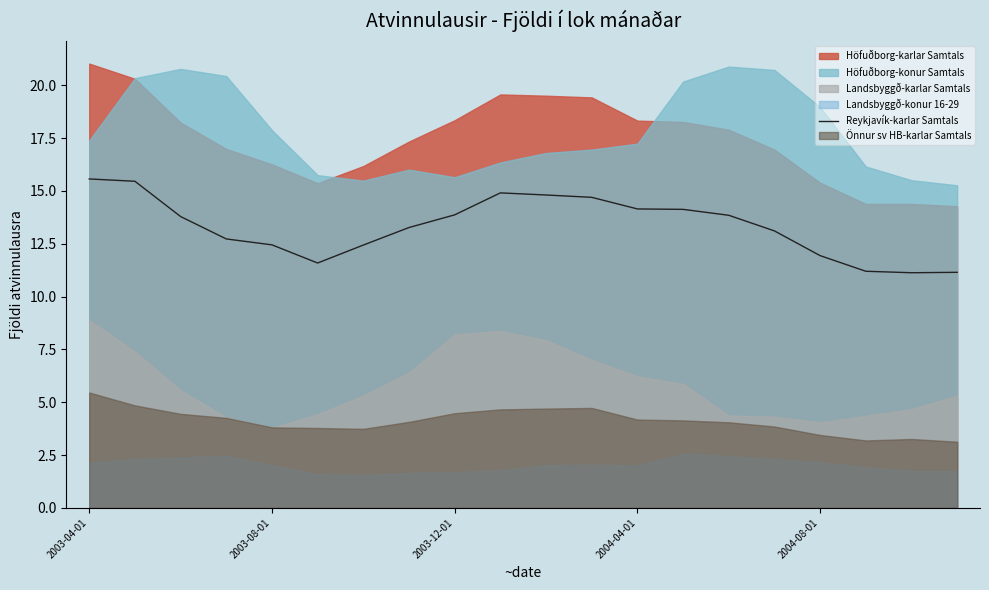

What is the change in value from 6 to 17?

-1.2